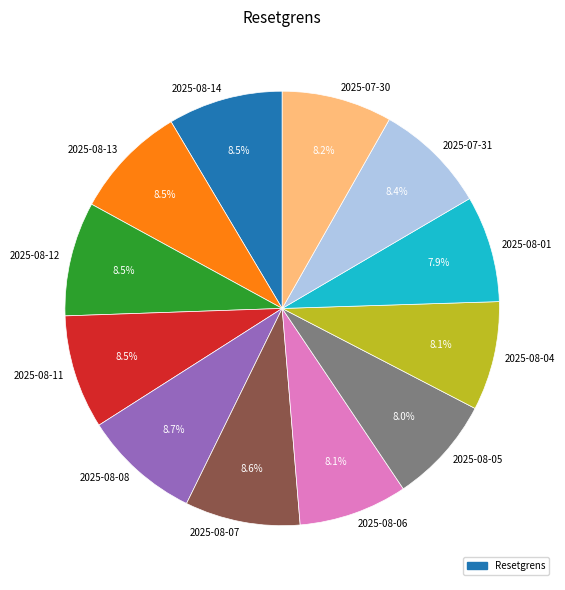

Does 2025-08-14 account for over 50% of the chart?

No